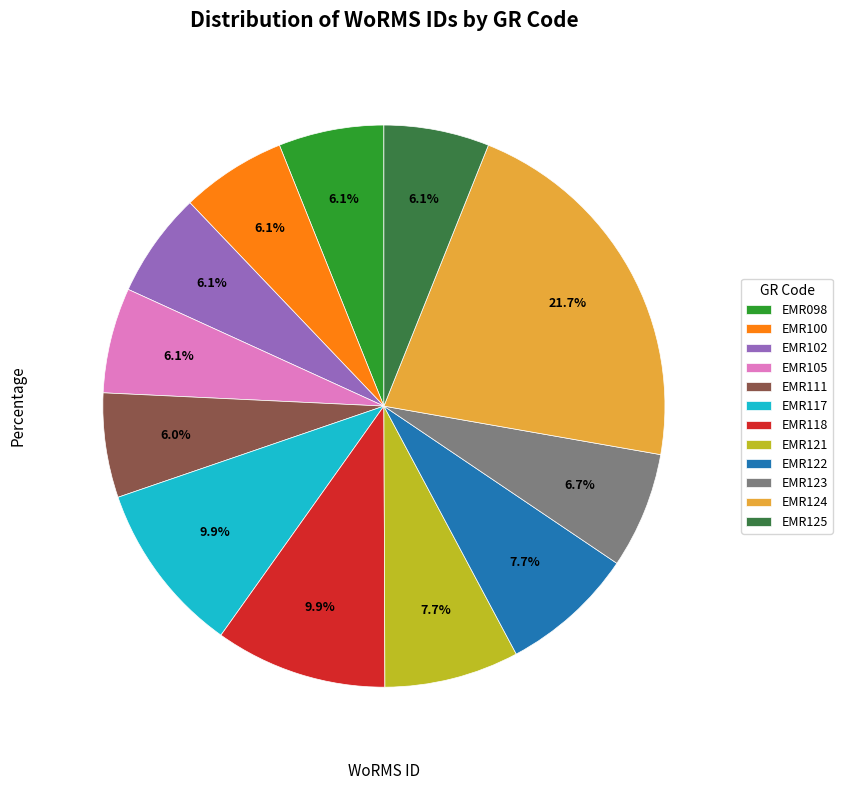

Combined, do EMR117 and EMR118 account for over 50%?

No